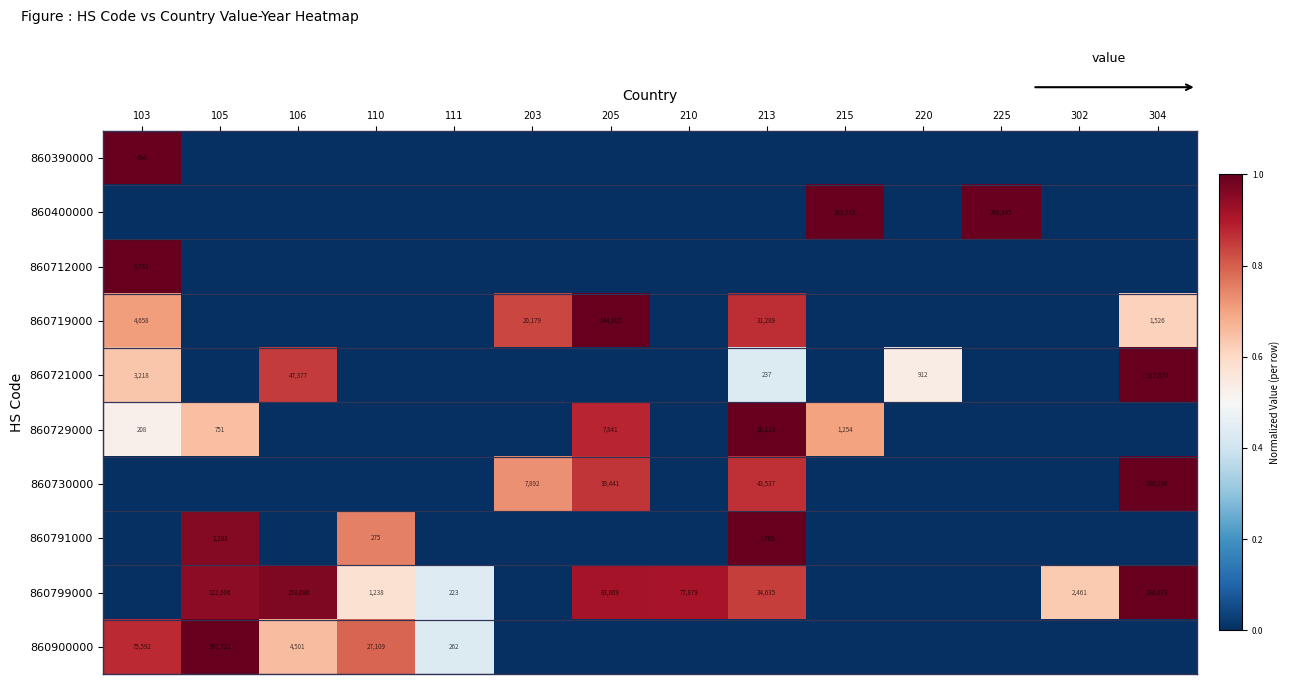

What is the difference between the second highest and minimum values in the 860730000 series?

0.9